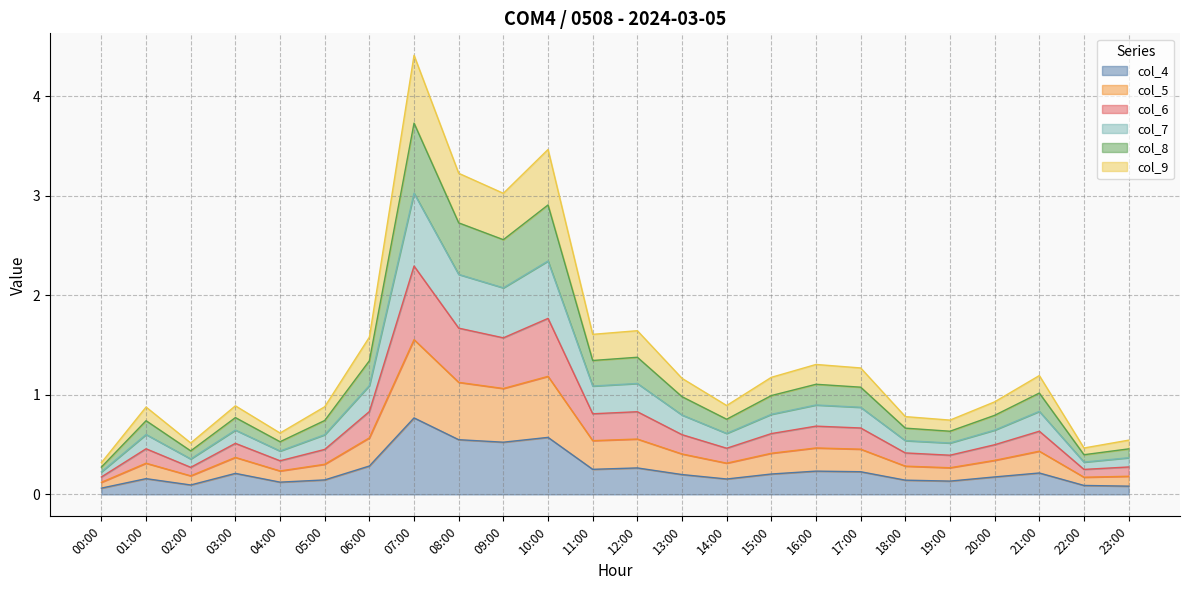

What is the difference between the maximum and minimum values in the col_4 series?

0.7